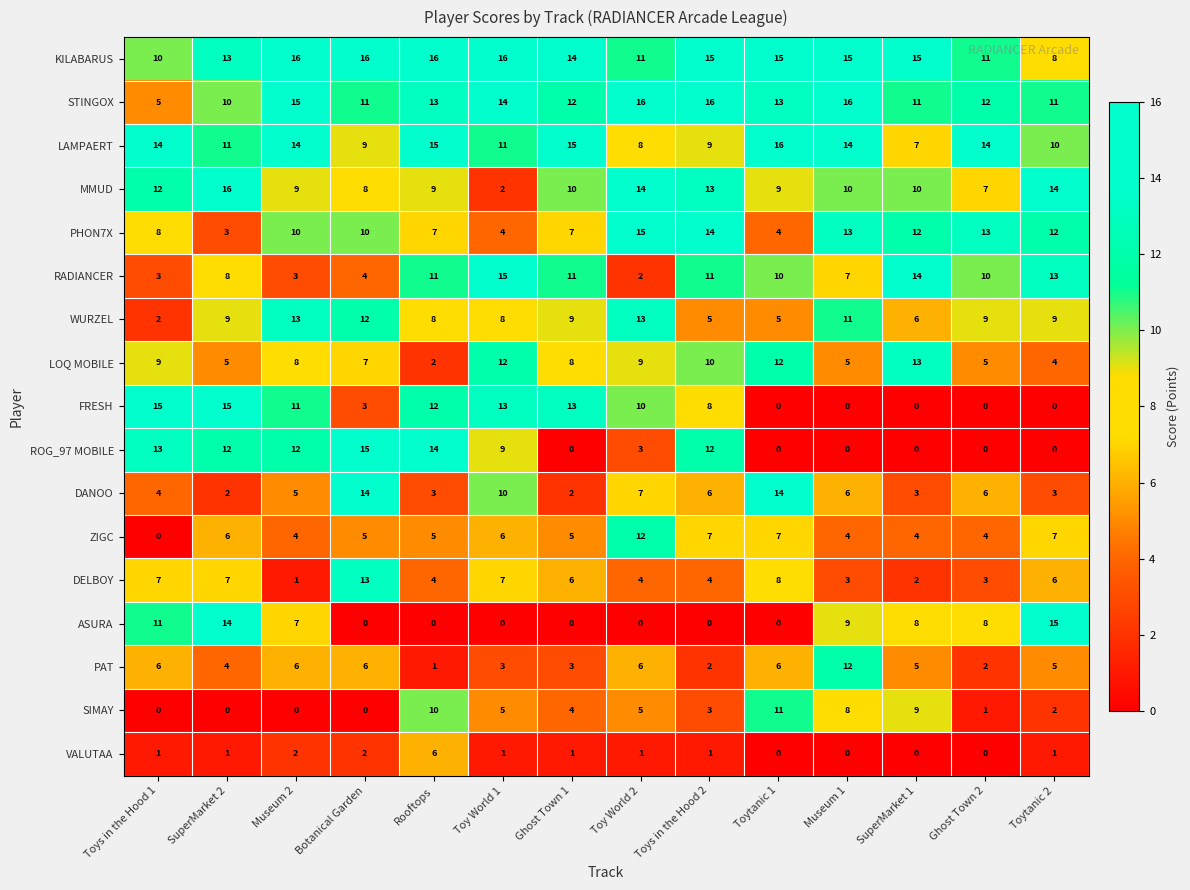

Between Toytanic 1 and SuperMarket 1, which series saw the biggest shift?

DANOO